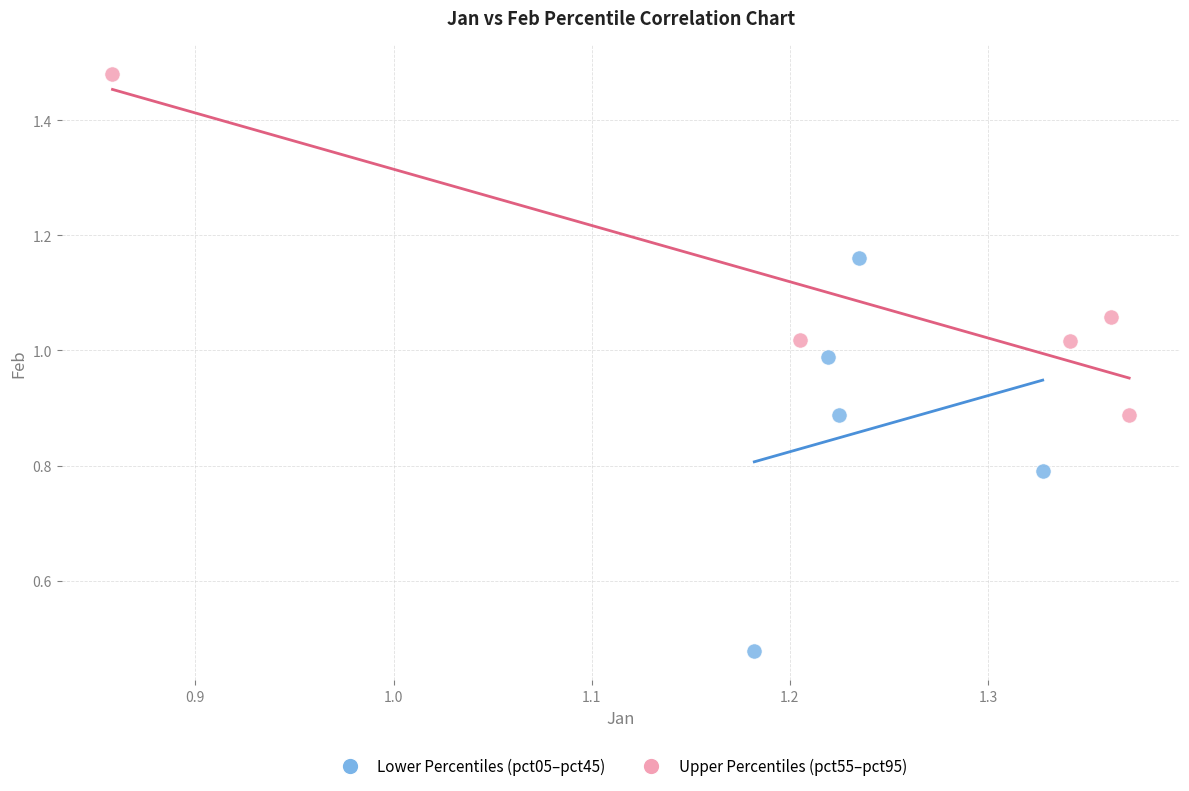

Which series contains the highest Y value?

Upper Percentiles (pct55–pct95)